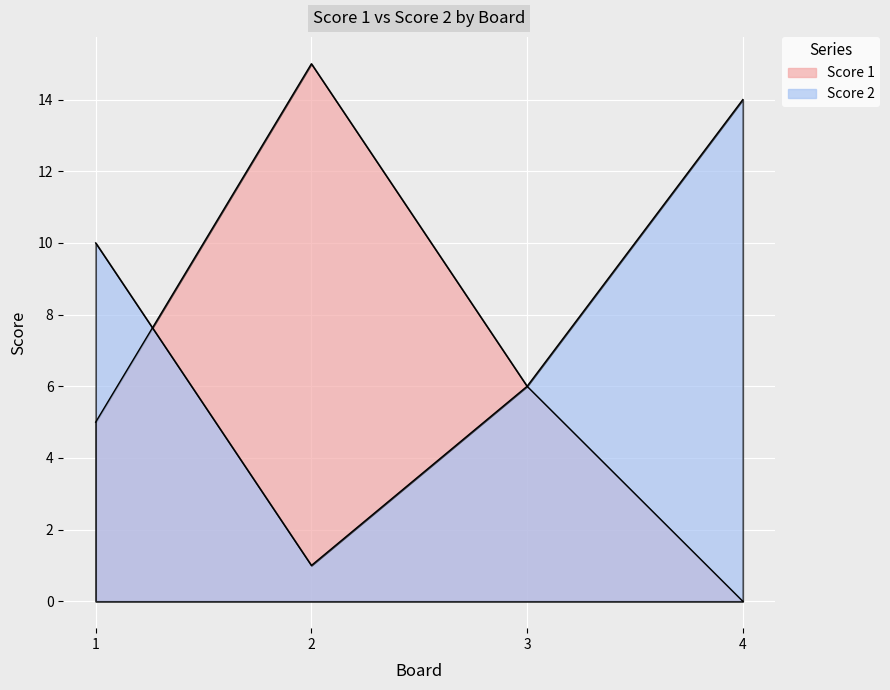

Between 1 and 3, which series saw the biggest shift?

Score 2